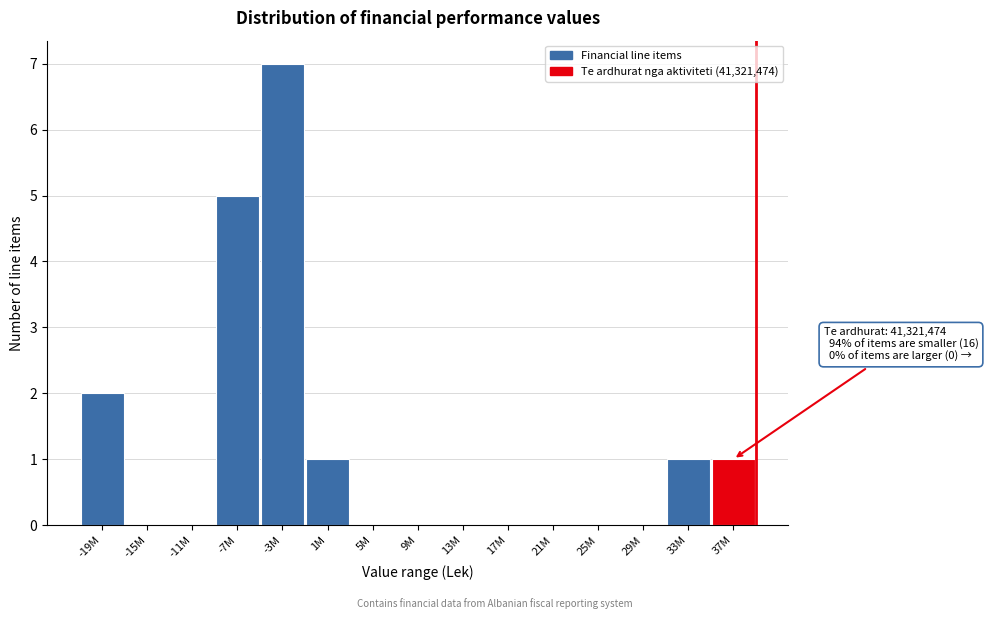

Reading left to right, list all the values displayed in this chart.

-19M=2	-15M=0	-11M=0	-7M=5	-3M=7	1M=1	5M=0	9M=0	13M=0	17M=0	21M=0	25M=0	29M=0	33M=1	37M=1